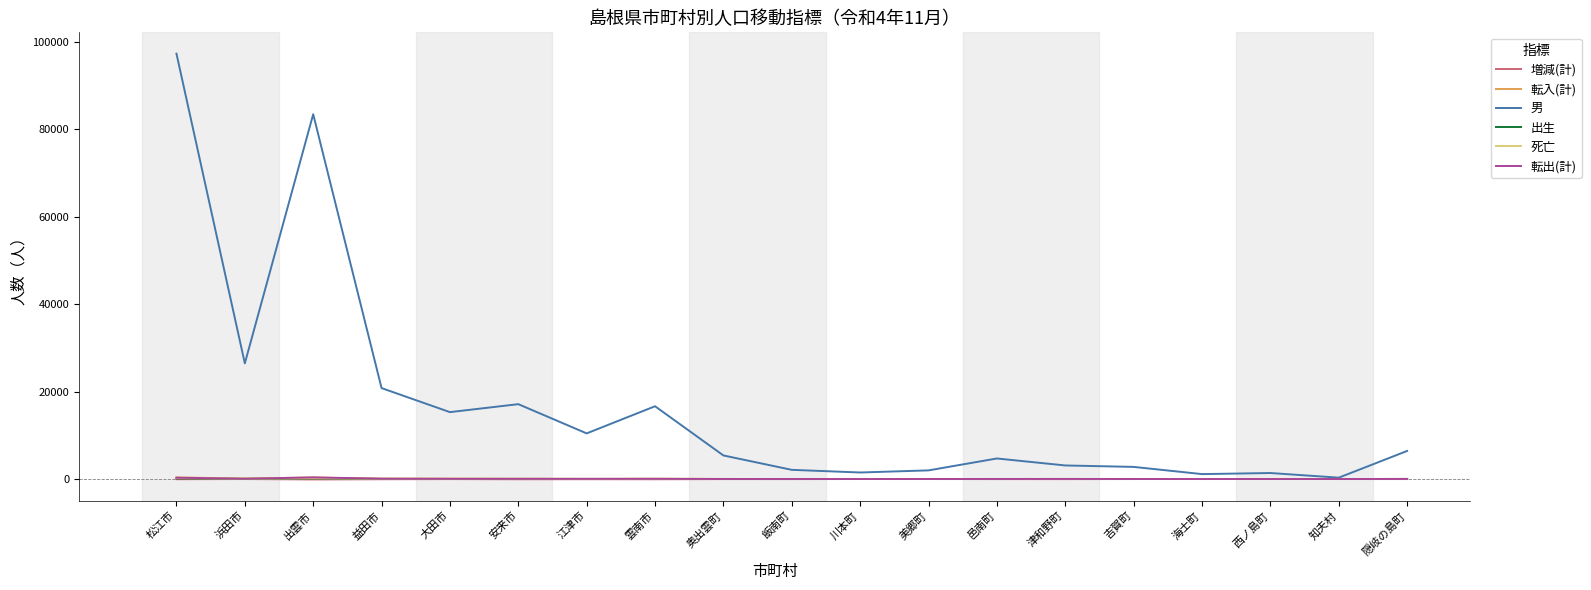

Which series has the largest range (max minus min)?

男